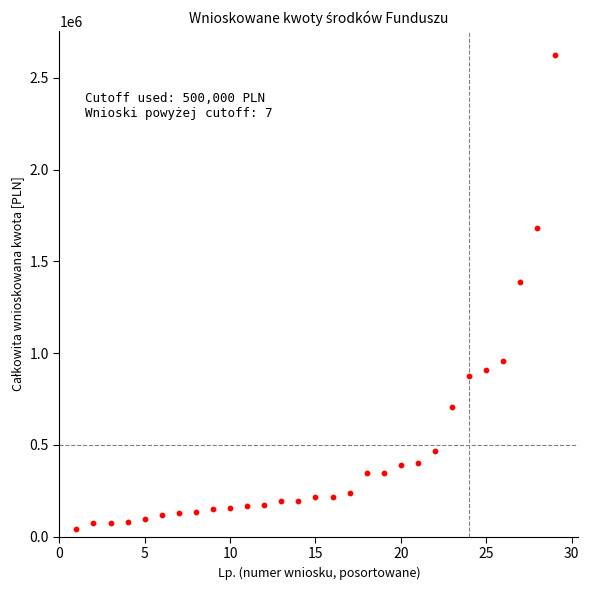

What is the range of X values (max minus min)?

28.0